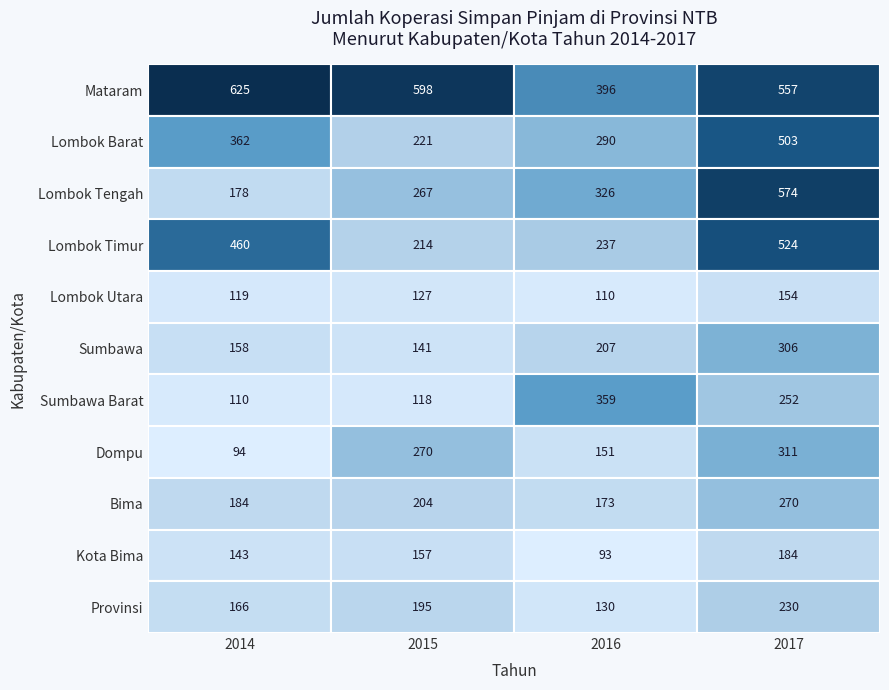

Reading left to right, transcribe all the data shown in this chart.

Mataram: 0=625	1=598	2=396	3=557
Lombok Barat: 0=362	1=221	2=290	3=503
Lombok Tengah: 0=178	1=267	2=326	3=574
Lombok Timur: 0=460	1=214	2=237	3=524
Lombok Utara: 0=119	1=127	2=110	3=154
Sumbawa: 0=158	1=141	2=207	3=306
Sumbawa Barat: 0=110	1=118	2=359	3=252
Dompu: 0=94	1=270	2=151	3=311
Bima: 0=184	1=204	2=173	3=270
Kota Bima: 0=143	1=157	2=93	3=184
Provinsi: 0=166	1=195	2=130	3=230